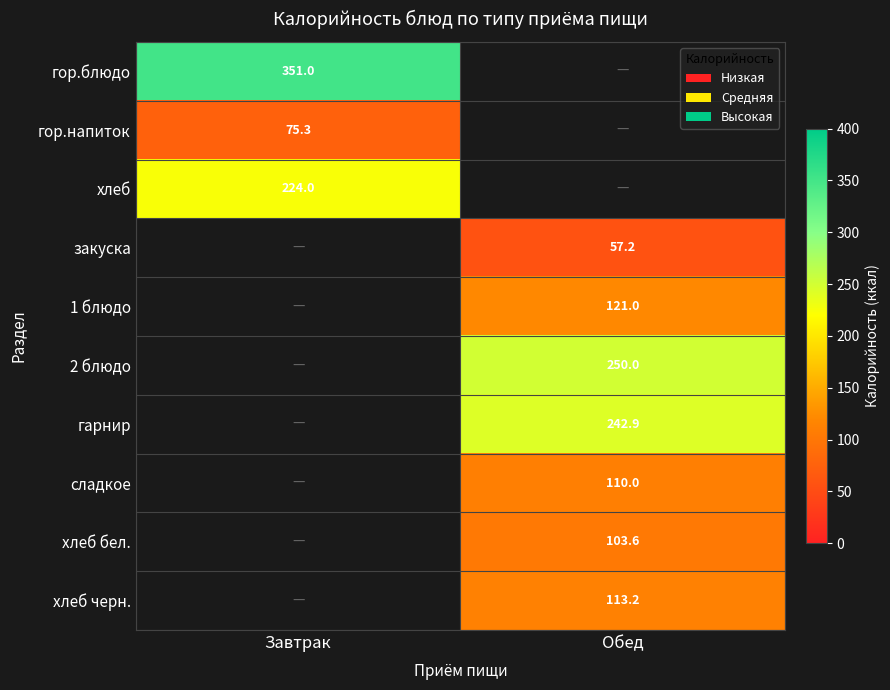

The value of 1 блюдо at Обед is 209.2. True or false?

False